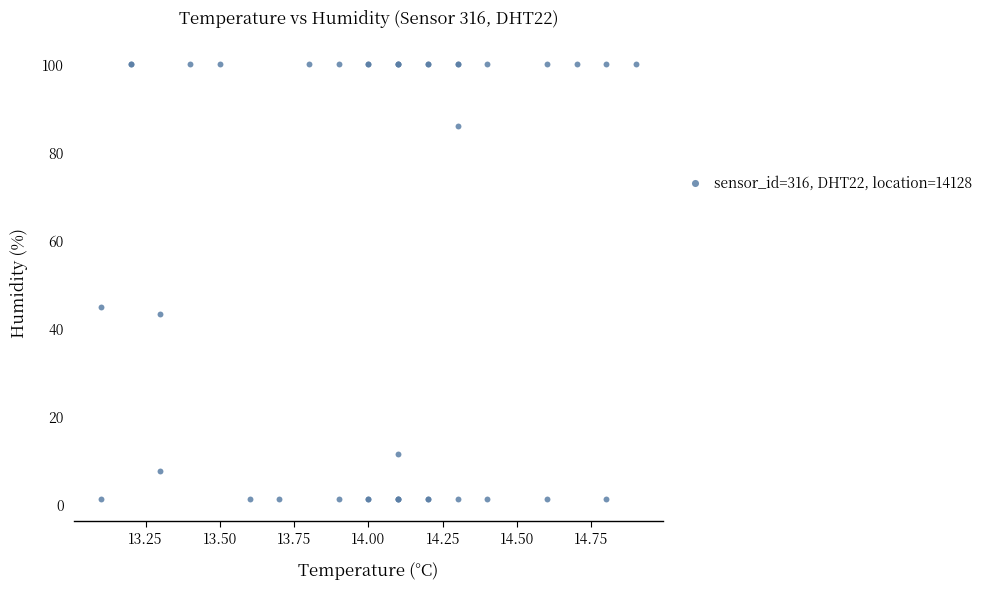

What Y value in the scatter plot is closest to 50?

44.7